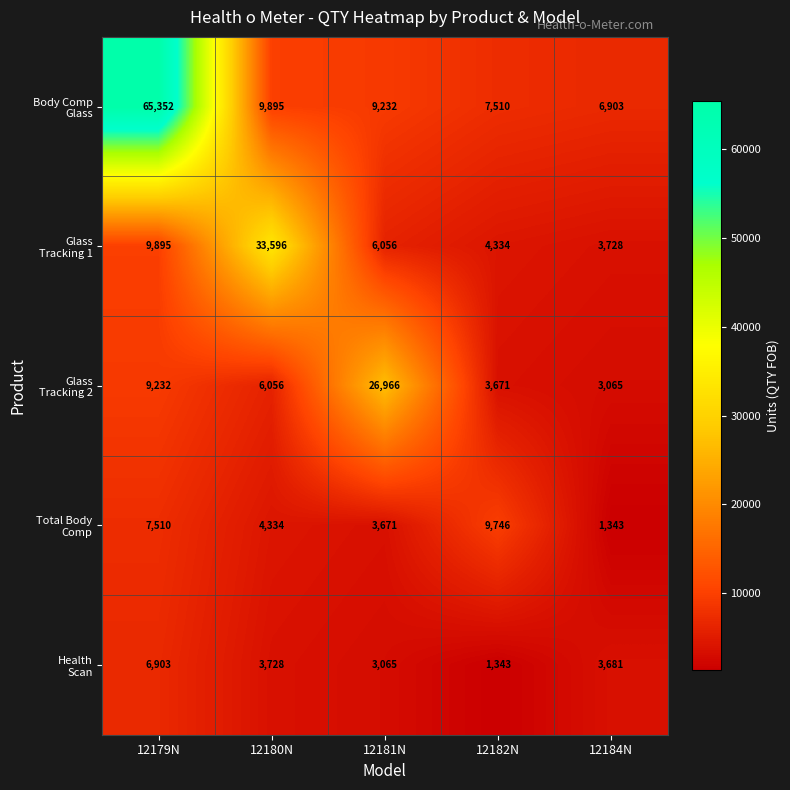

What is the spread (max minus min) of values at 12182N?

8403